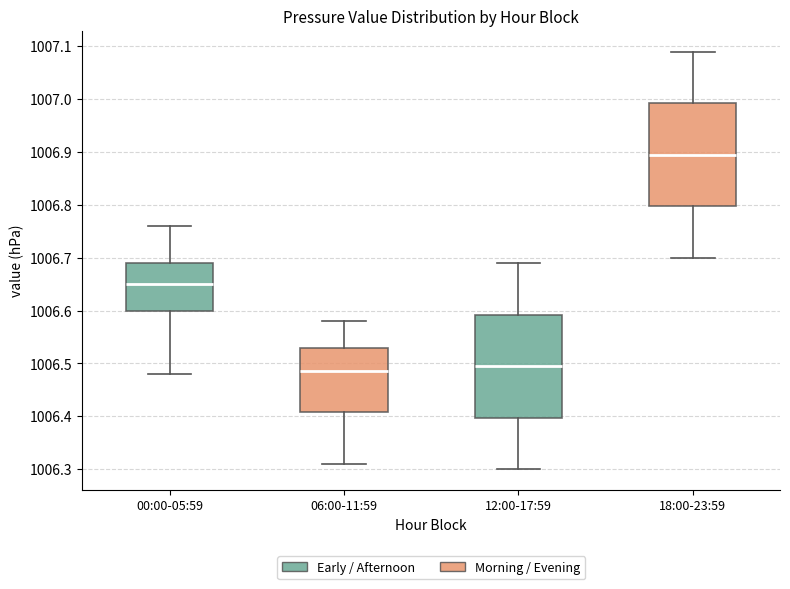

Reading left to right, transcribe this box plot: for each box, give where its median line is, the range the box spans, and where its two whiskers end, as read against the y-axis. The values are not printed on the chart, so give them approximately, as read against the axis.

00:00-05:59: median 1006.65, box 1006.60 to 1006.69, whiskers 1006.48 to 1006.76
06:00-11:59: median 1006.49, box 1006.41 to 1006.53, whiskers 1006.31 to 1006.58
12:00-17:59: median 1006.50, box 1006.40 to 1006.59, whiskers 1006.30 to 1006.69
18:00-23:59: median 1006.90, box 1006.80 to 1006.99, whiskers 1006.70 to 1007.09